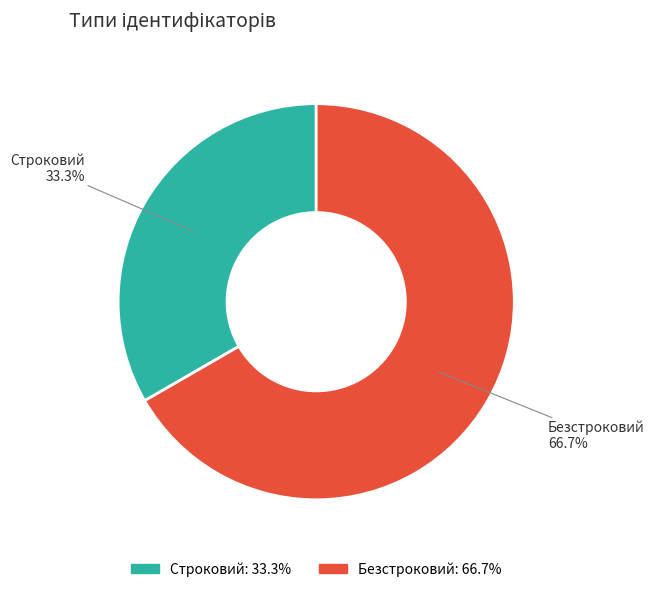

Is there any slice that represents more than half of the pie?

Yes